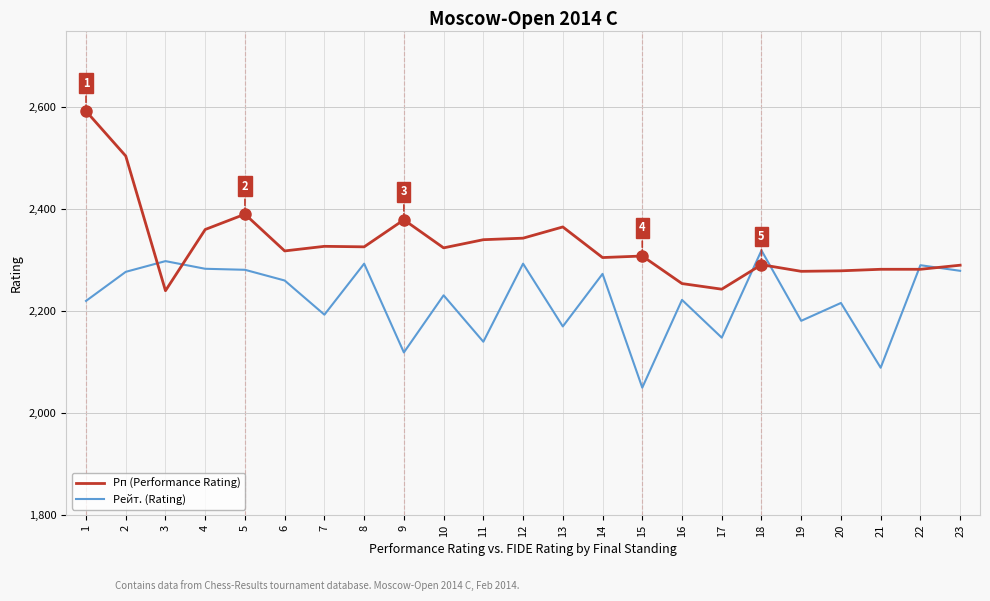

What is the minimum value for Рп (Performance Rating)?

2240